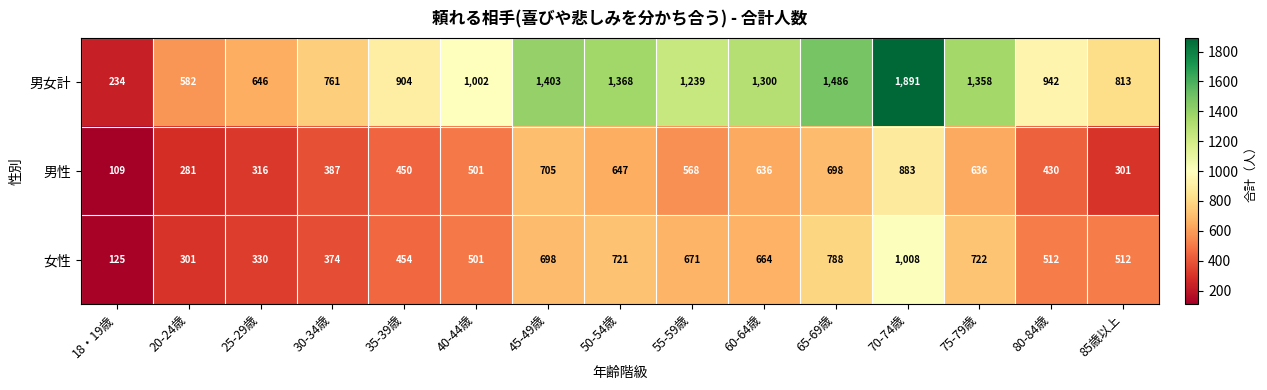

Which series has the largest total across all categories?

男女計